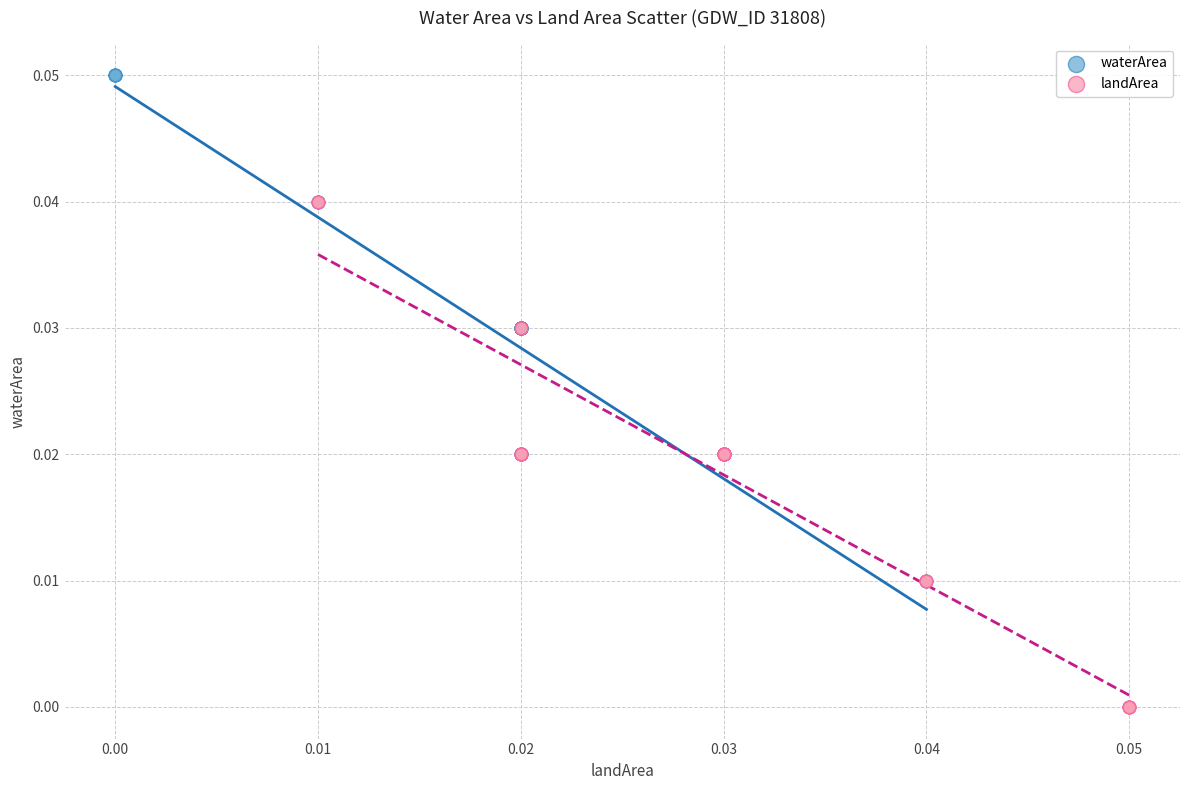

Which series reaches the maximum Y coordinate?

waterArea